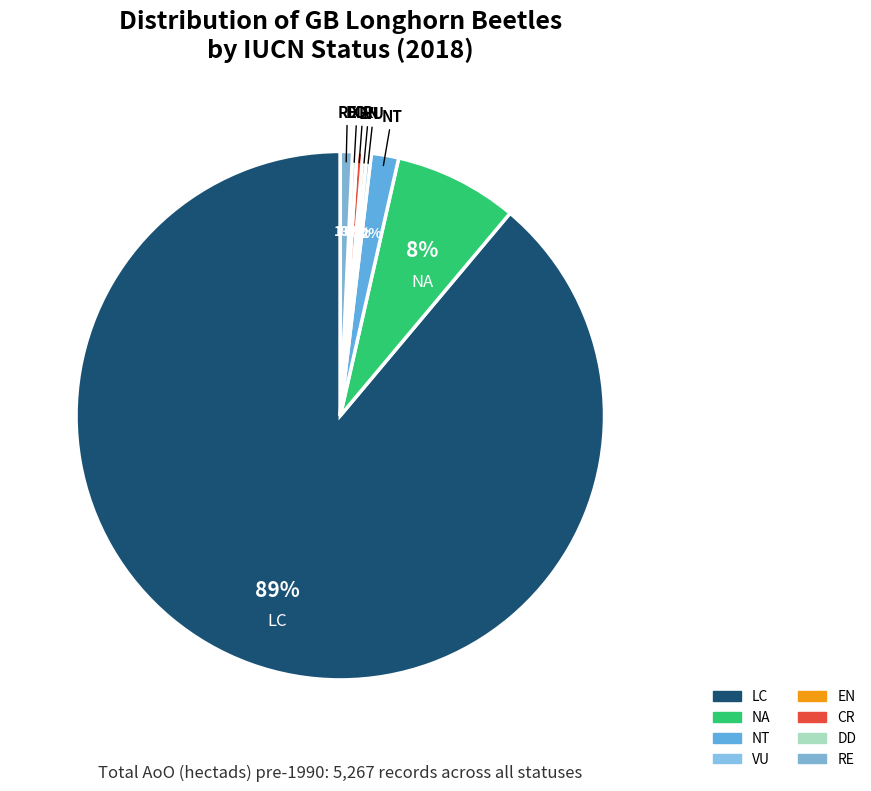

What percentage is the NT slice, to the nearest percent?

2%